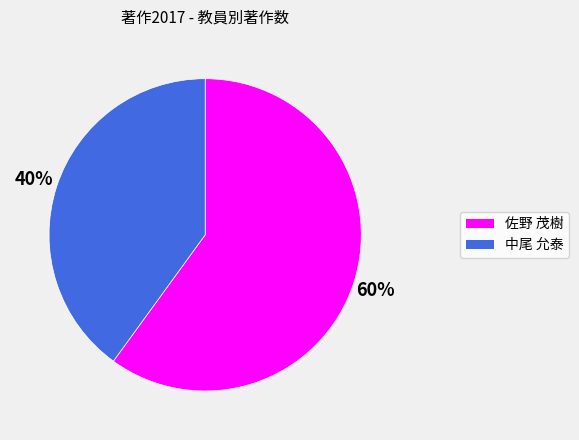

Do 佐野 茂樹 and 中尾 允泰 together represent more than half of the pie?

Yes